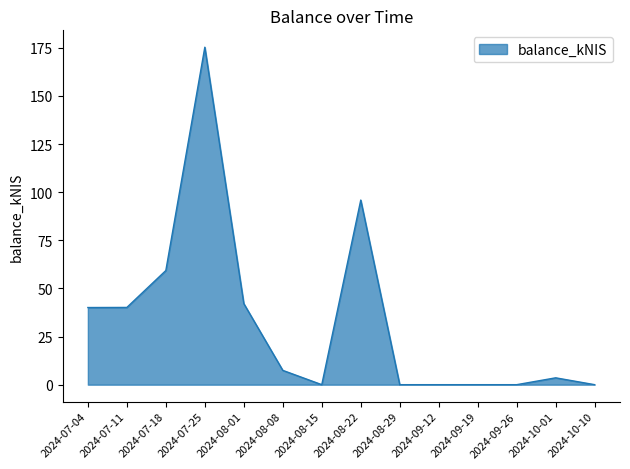

What is the difference between the maximum and second lowest values?

175.3